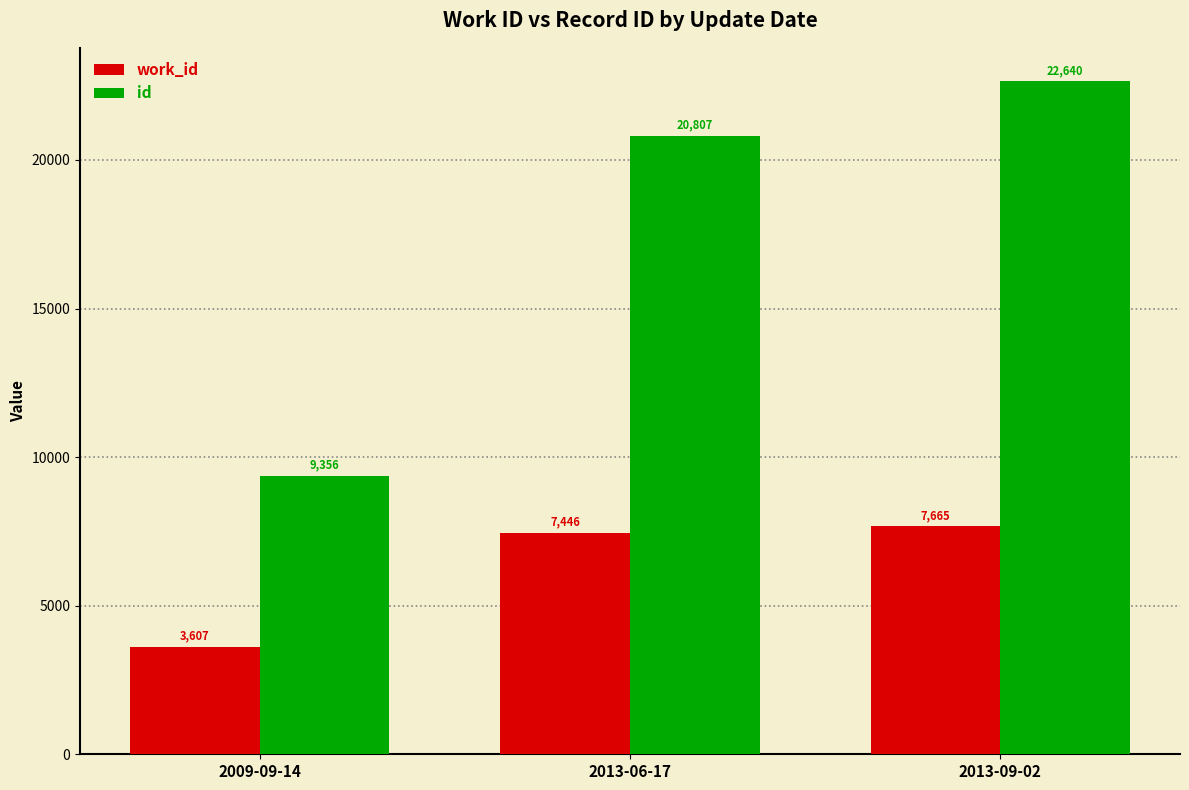

What is the value of the id bar at the 2nd from the left?

20807